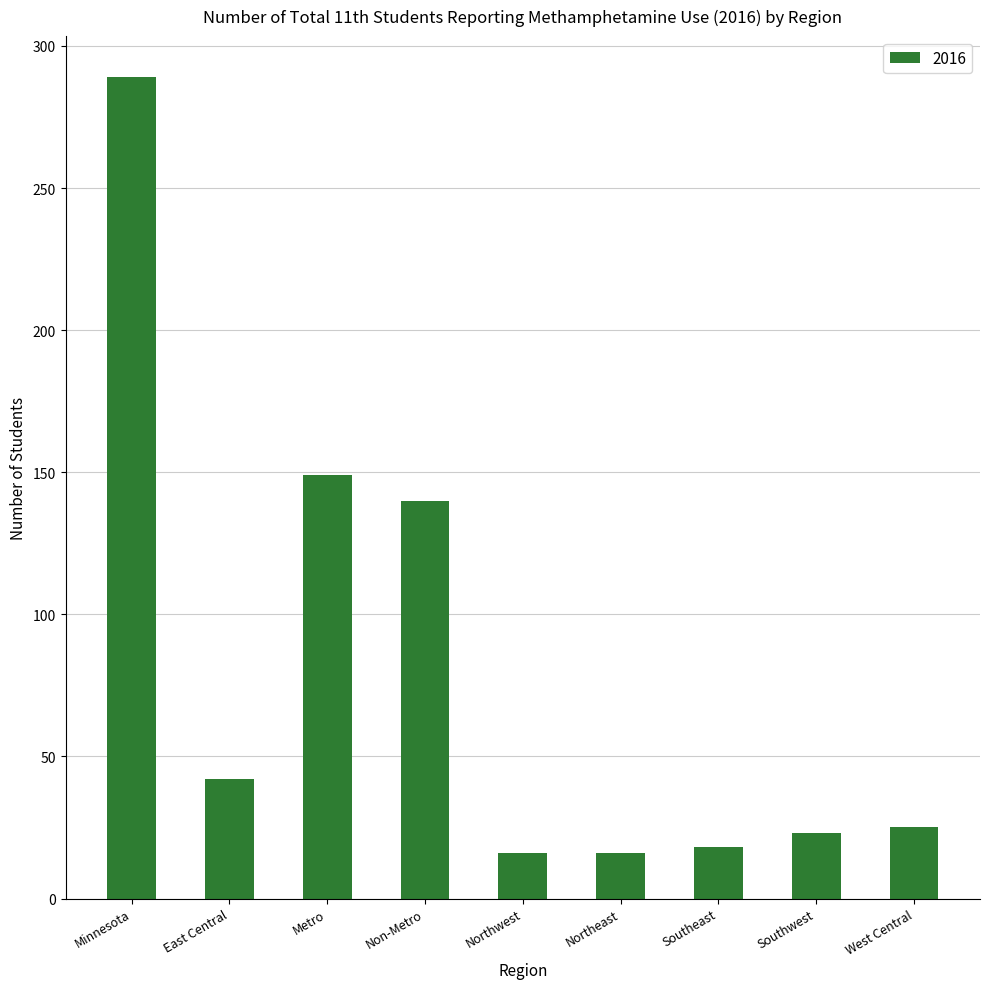

Reading left to right, list all the values displayed in this chart.

289	42	149	140	16	16	18	23	25